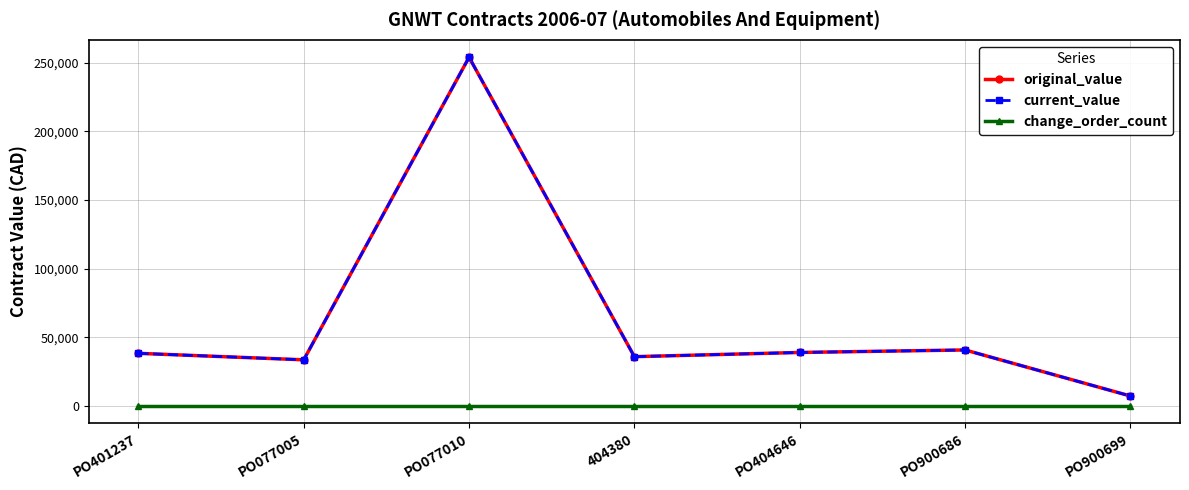

At how many categories does at least one series exceed 227185?

1